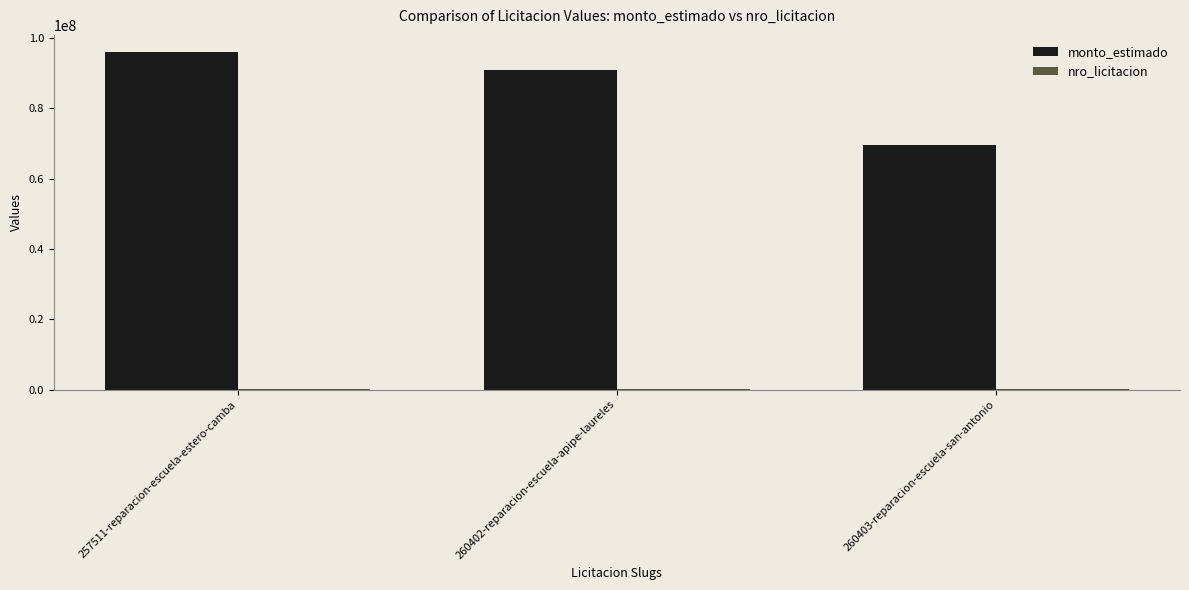

Where is monto_estimado nearest to the value 82753750?

260402-reparacion-escuela-apipe-laureles